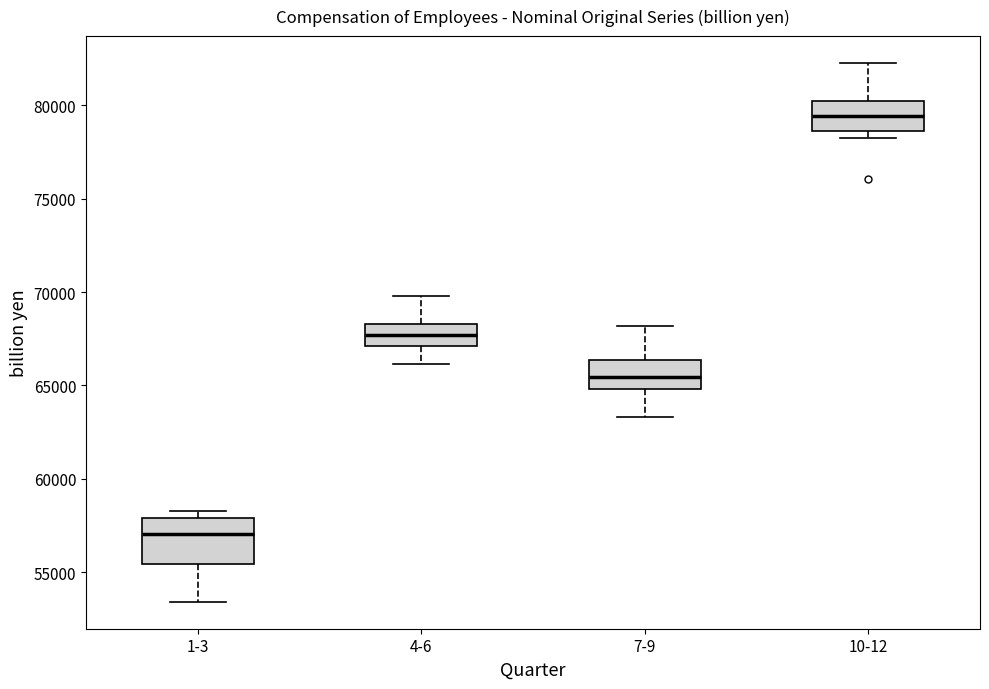

Which box's median line is the lowest?

1-3